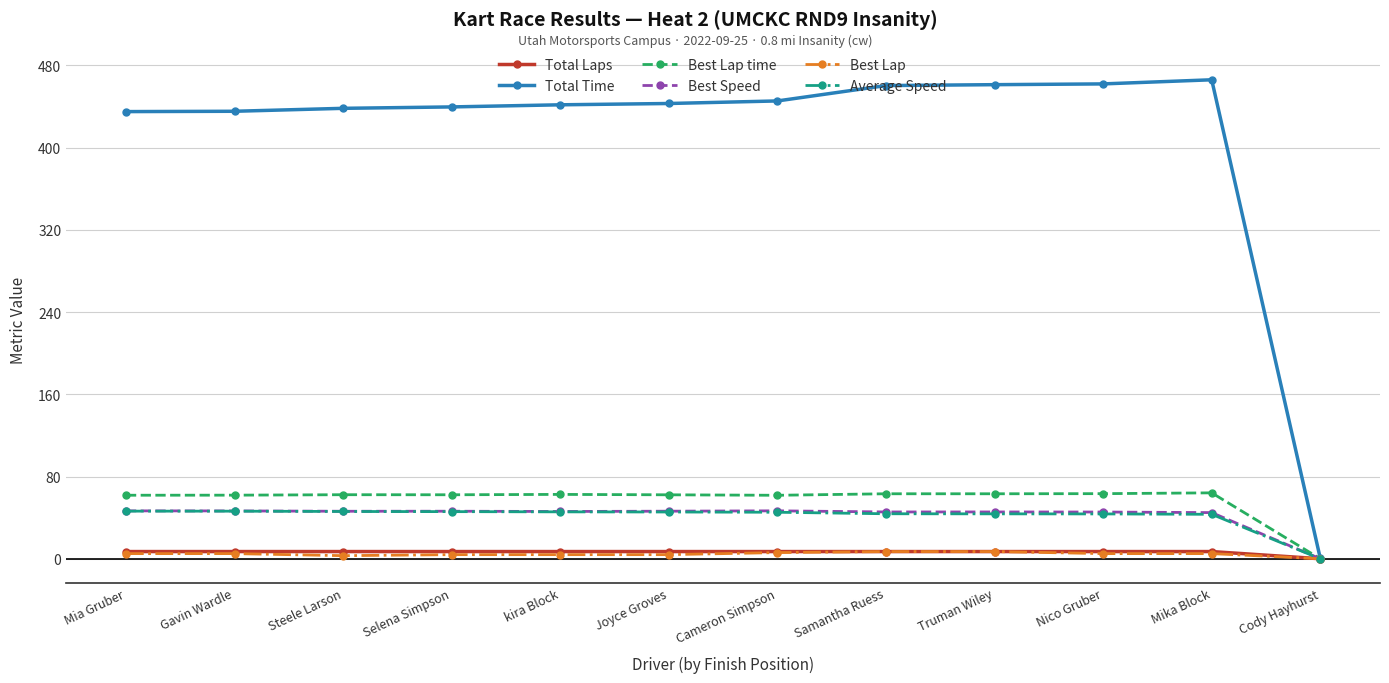

What is the difference between the Total Time values at Cameron Simpson and Mia Gruber?

10.4